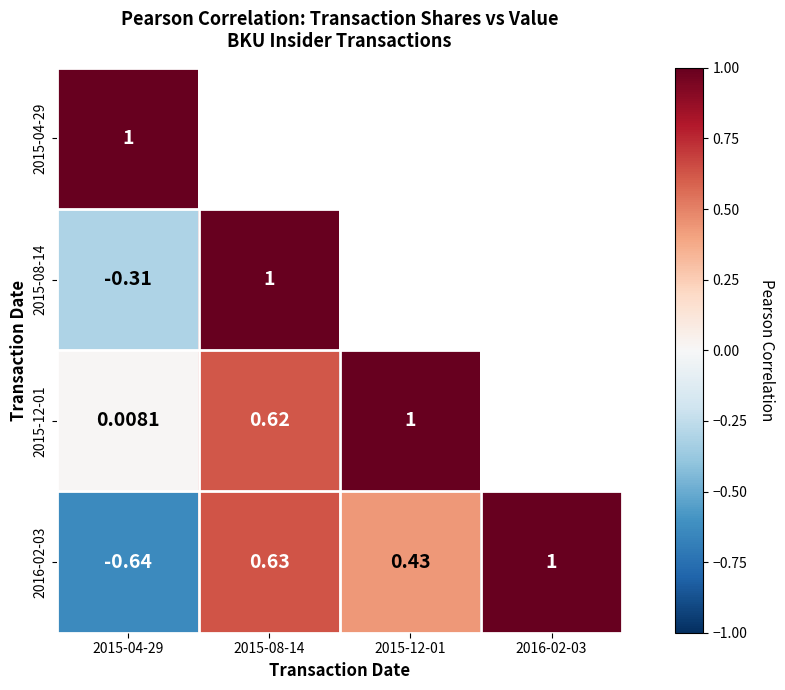

Is the value of 2016-02-03 at 2016-02-03 greater than the value of 2015-08-14 at 2015-04-29?

Yes